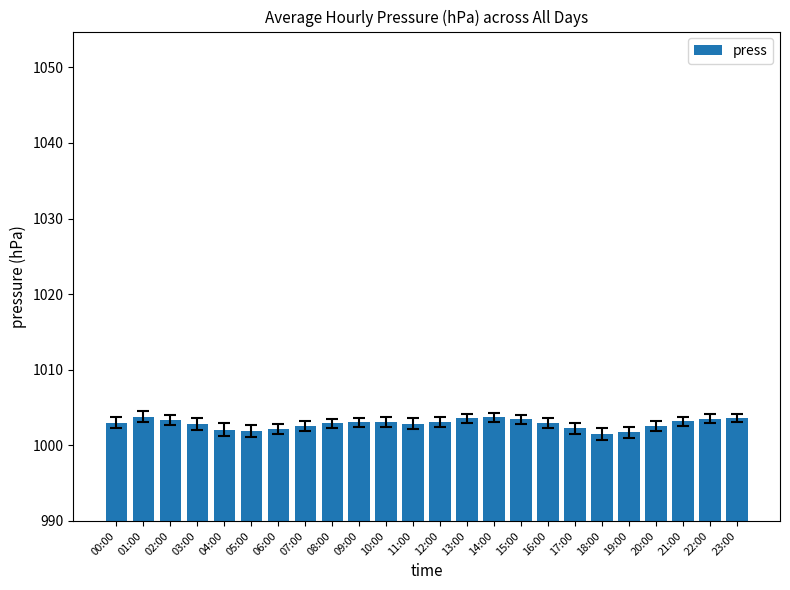

What is the smallest value displayed?

1001.5